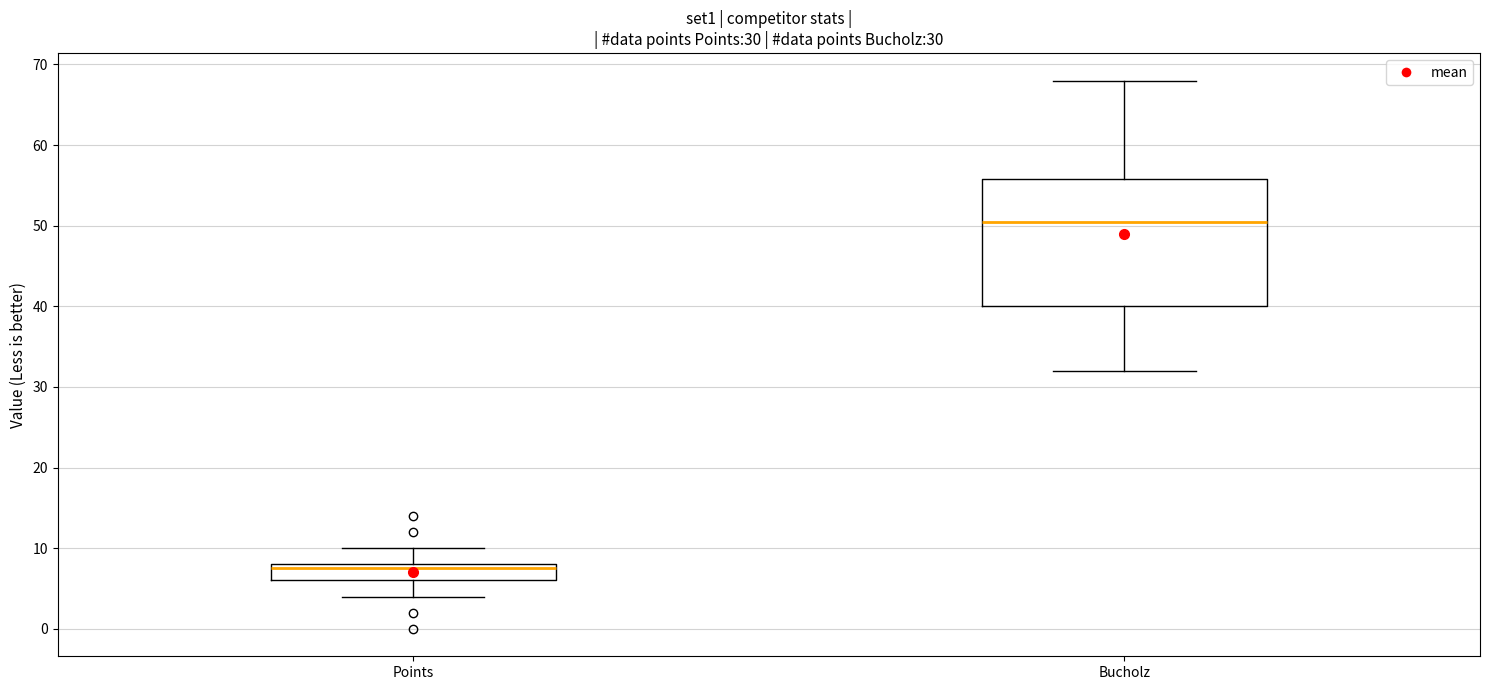

Comparing the boxes themselves (not the whiskers), which one is the tallest?

Bucholz